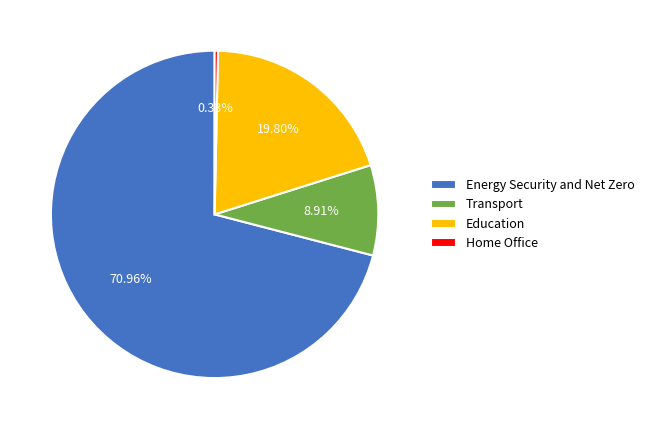

How many slices are in this pie chart?

4